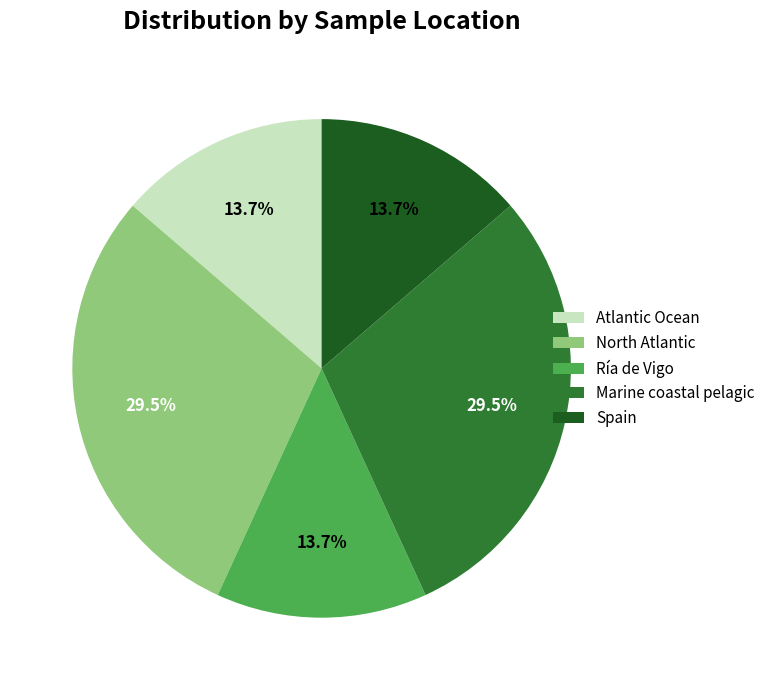

Is it true that Spain is 14% of the pie?

True